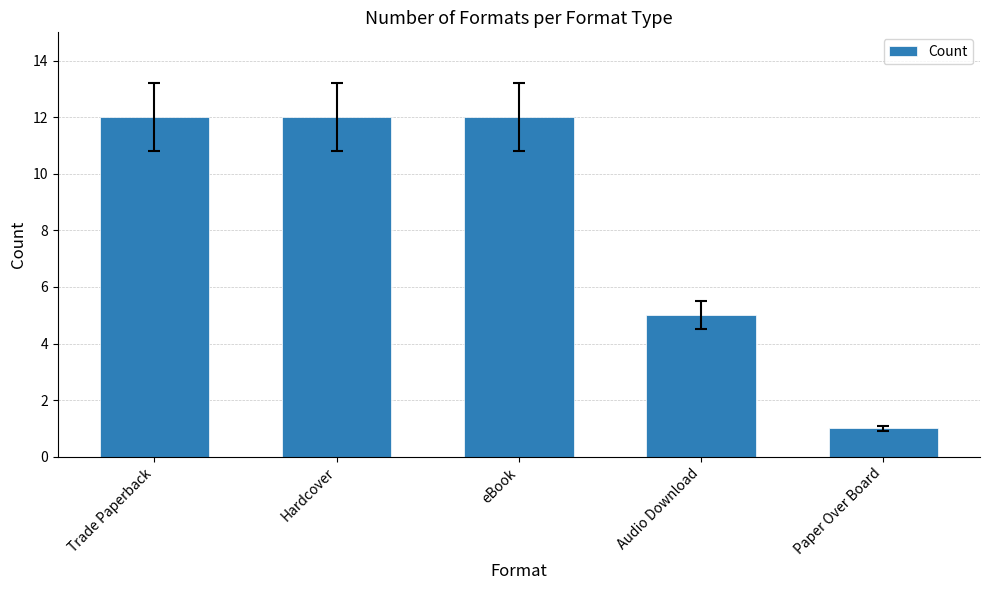

Does the chart contain stacked bars?

No